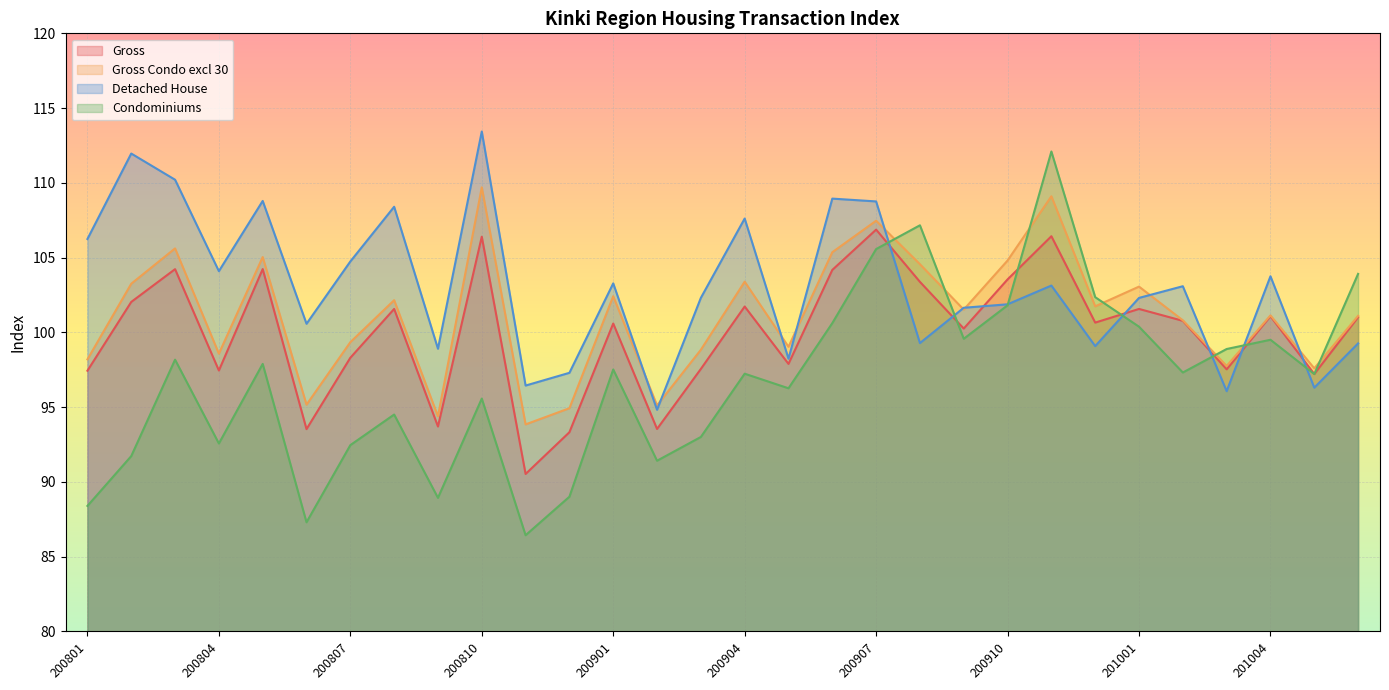

Reading left to right, list all the values displayed in this chart.

Gross: 200801=97.4	200802=102.0	200803=104.2	200804=97.4	200805=104.2	200806=93.5	200807=98.3	200808=101.6	200809=93.7	200810=106.4	200811=90.5	200812=93.3	200901=100.6	200902=93.5	200903=97.6	200904=101.7	200905=97.9	200906=104.2	200907=106.9	200908=103.4	200909=100.3	200910=103.5	200911=106.4	200912=100.7	201001=101.6	201002=100.8	201003=97.5	201004=101.1	201005=97.2	201006=101.0
Gross Condo excl 30: 200801=98.2	200802=103.3	200803=105.6	200804=98.6	200805=105.0	200806=95.2	200807=99.3	200808=102.2	200809=94.4	200810=109.7	200811=93.8	200812=94.9	200901=102.4	200902=95.1	200903=98.8	200904=103.4	200905=99.0	200906=105.4	200907=107.5	200908=104.6	200909=101.5	200910=104.8	200911=109.1	200912=101.7	201001=103.1	201002=100.8	201003=97.8	201004=101.1	201005=97.6	201006=101.1
Detached House: 200801=106.2	200802=112.0	200803=110.2	200804=104.1	200805=108.8	200806=100.6	200807=104.7	200808=108.4	200809=98.9	200810=113.4	200811=96.4	200812=97.3	200901=103.3	200902=94.8	200903=102.3	200904=107.6	200905=98.2	200906=108.9	200907=108.8	200908=99.3	200909=101.6	200910=101.9	200911=103.1	200912=99.1	201001=102.3	201002=103.1	201003=96.1	201004=103.8	201005=96.3	201006=99.3
Condominiums: 200801=88.4	200802=91.7	200803=98.2	200804=92.6	200805=97.9	200806=87.3	200807=92.5	200808=94.5	200809=88.9	200810=95.6	200811=86.4	200812=89.0	200901=97.5	200902=91.4	200903=93.0	200904=97.2	200905=96.3	200906=100.6	200907=105.6	200908=107.2	200909=99.6	200910=101.8	200911=112.1	200912=102.4	201001=100.4	201002=97.3	201003=98.9	201004=99.5	201005=97.2	201006=103.9